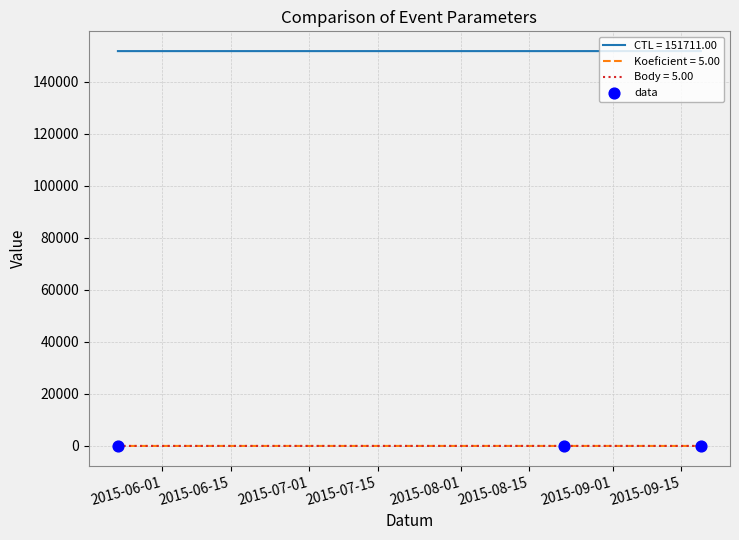

Does the chart have visible grid lines?

Yes